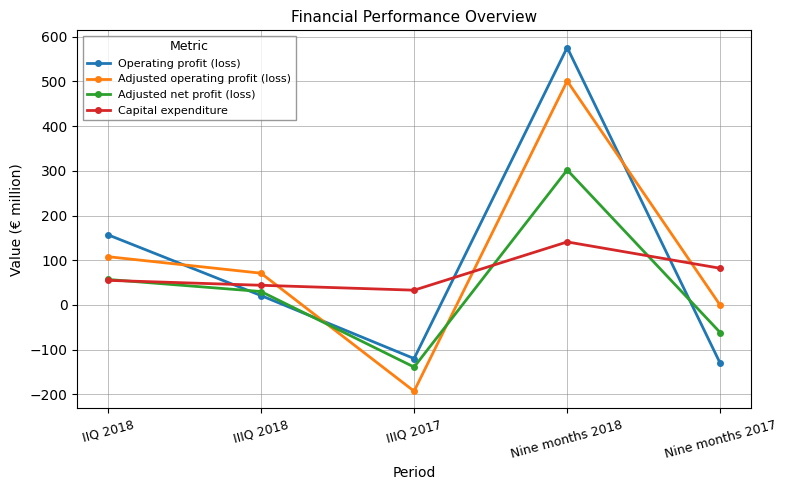

What are all the series names shown in the legend?

Operating profit (loss), Adjusted operating profit (loss), Adjusted net profit (loss), Capital expenditure